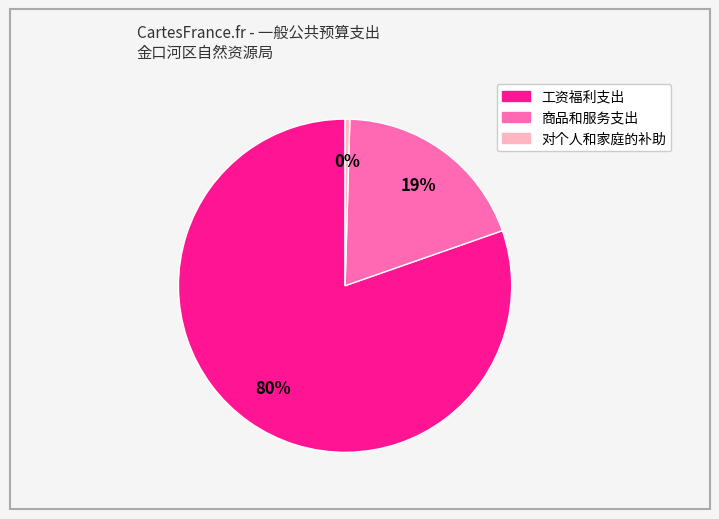

Does 对个人和家庭的补助 account for over 50% of the chart?

No